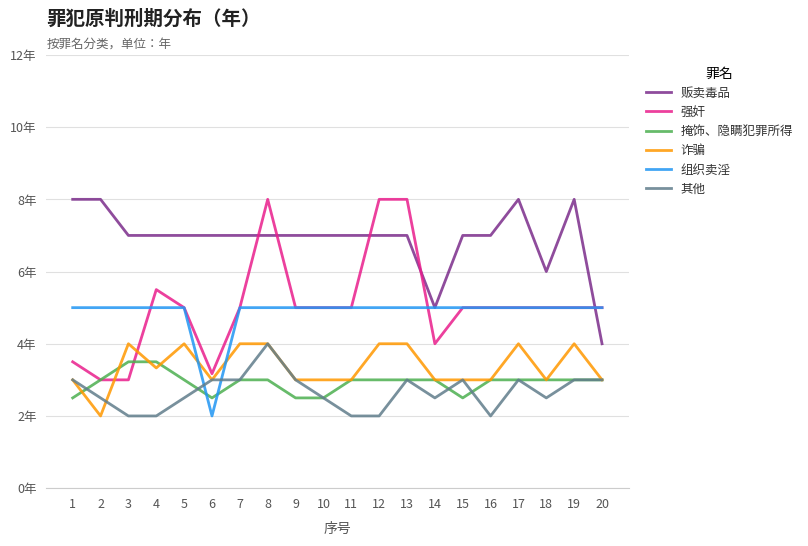

Where is 其他 nearest to the value 3?

1